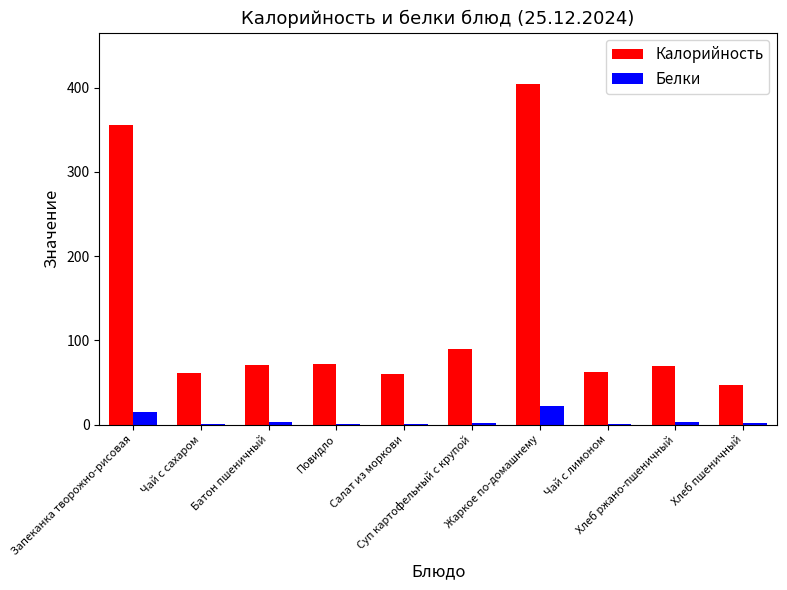

Which series has the largest total across all categories?

Калорийность